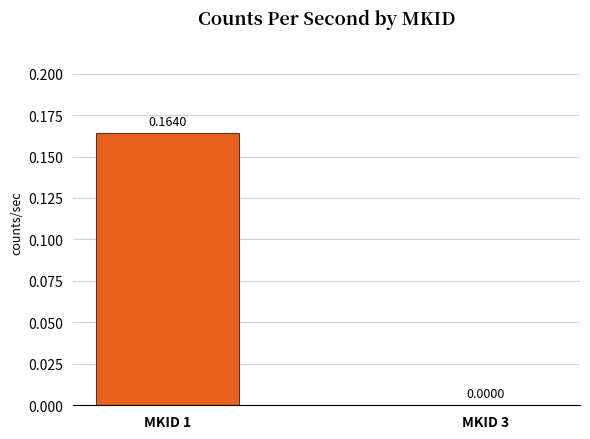

Between MKID 3 and MKID 1, which is larger?

MKID 1